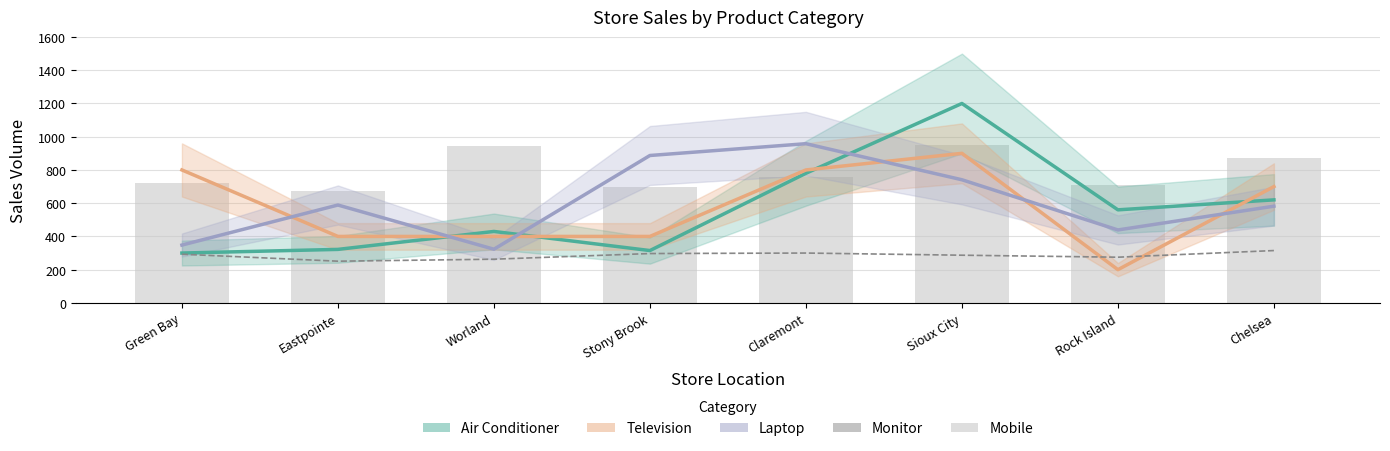

What is the label of the 3rd bar from the left?

Worland